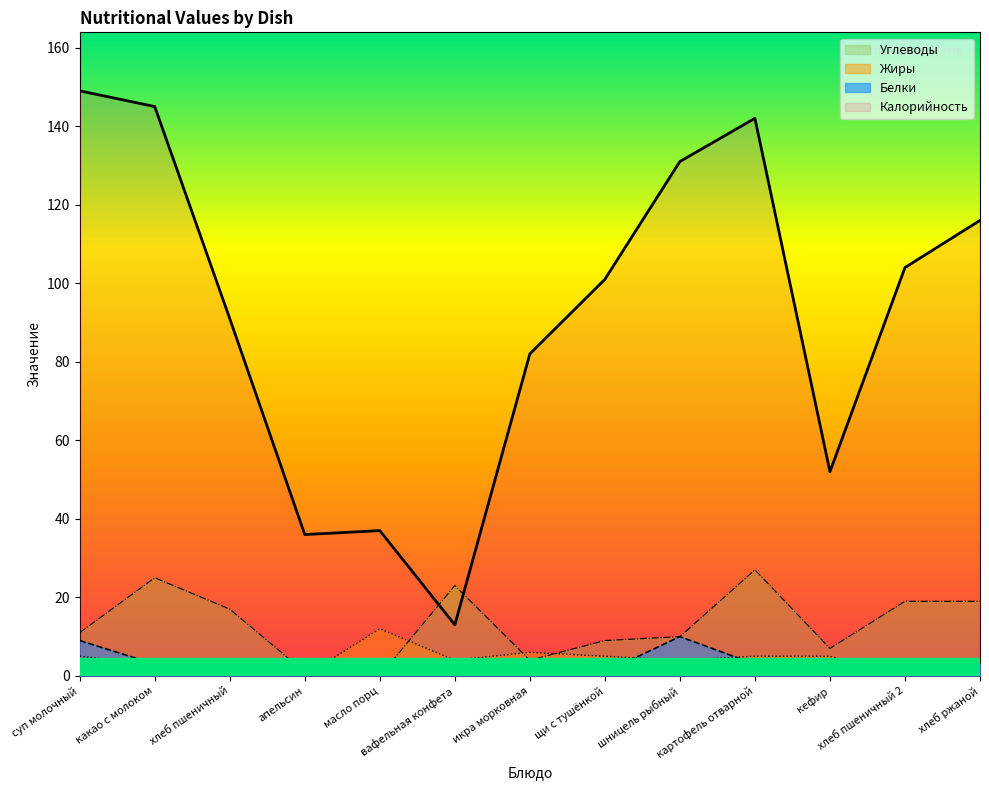

In Калорийность, how many points are higher than both neighbors (excluding endpoints)?

2